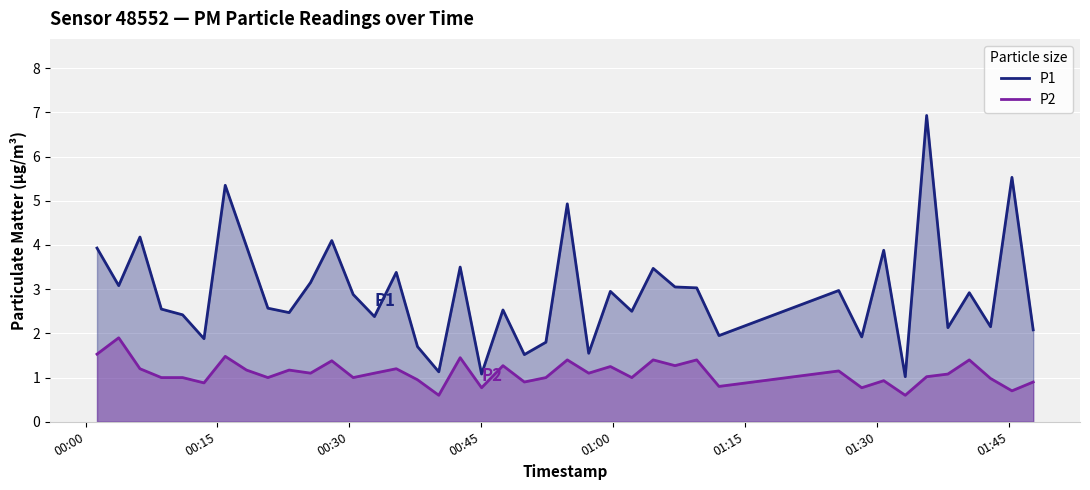

True or false: P2 and P1 intersect in this chart.

False